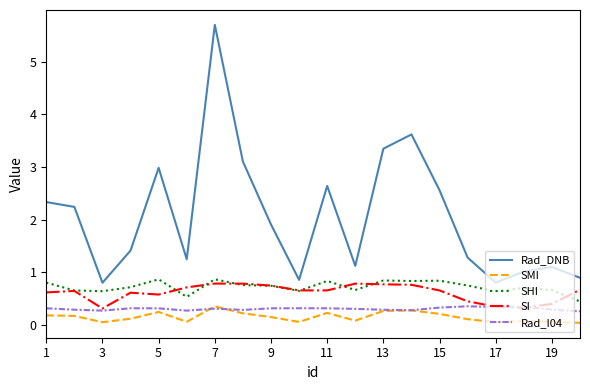

Which series has the largest total across all categories?

Rad_DNB